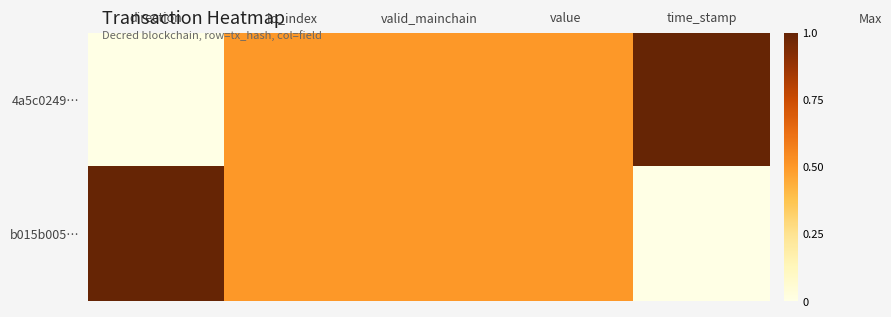

List the series in order of their peak value, lowest first.

4a5c0249…, b015b005…